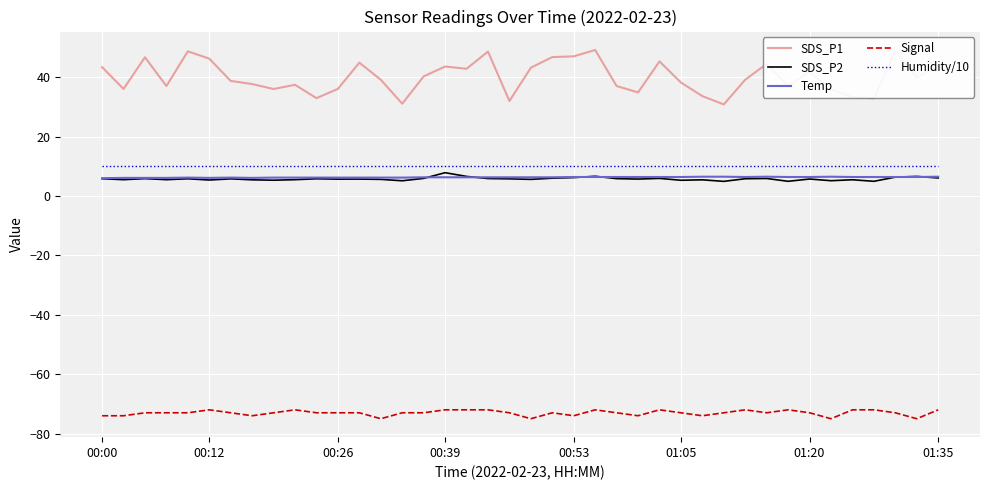

Which series has the largest total across all categories?

SDS_P1